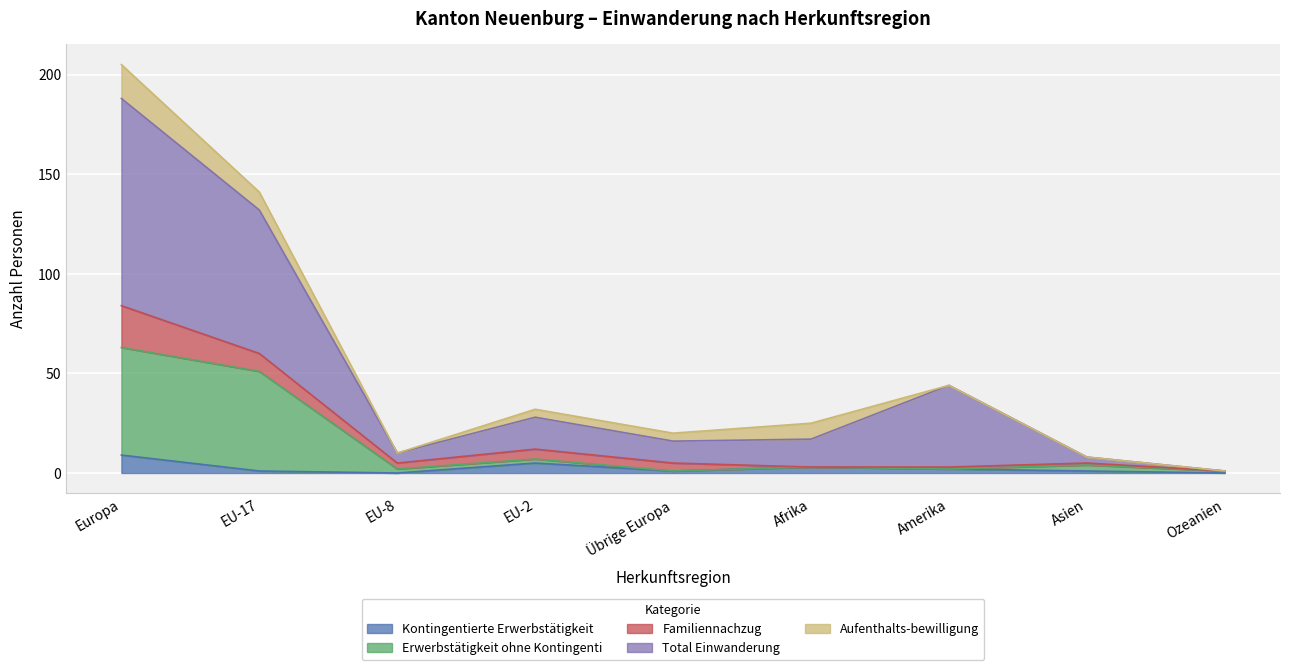

How many values in the Kontingentierte Erwerbstätigkeit series are below 1?

2